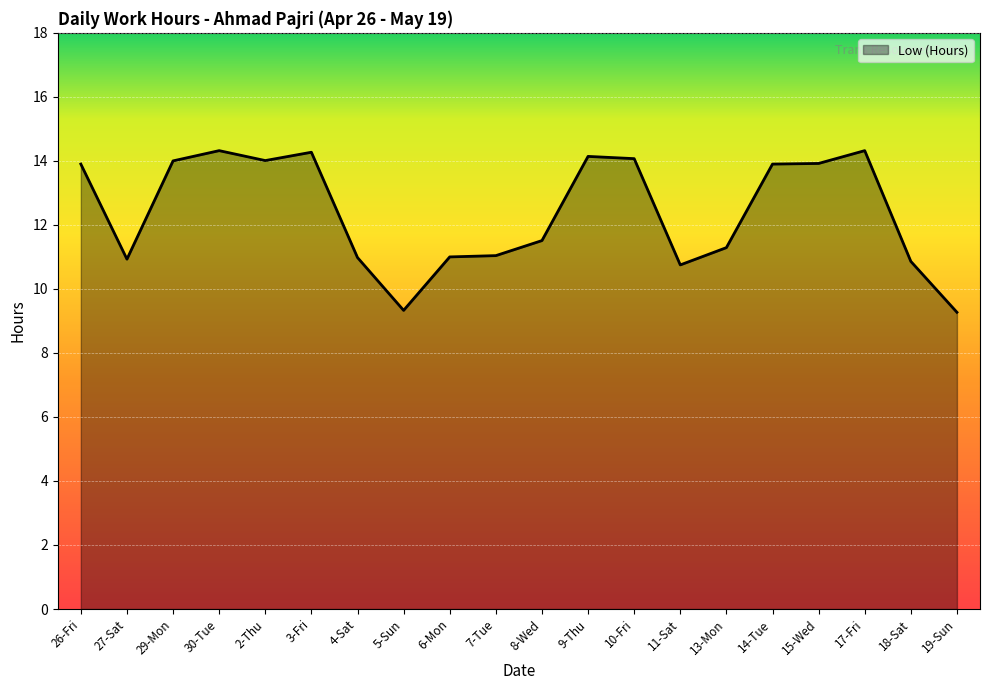

At which category does the data reach its first local valley?

27-Sat